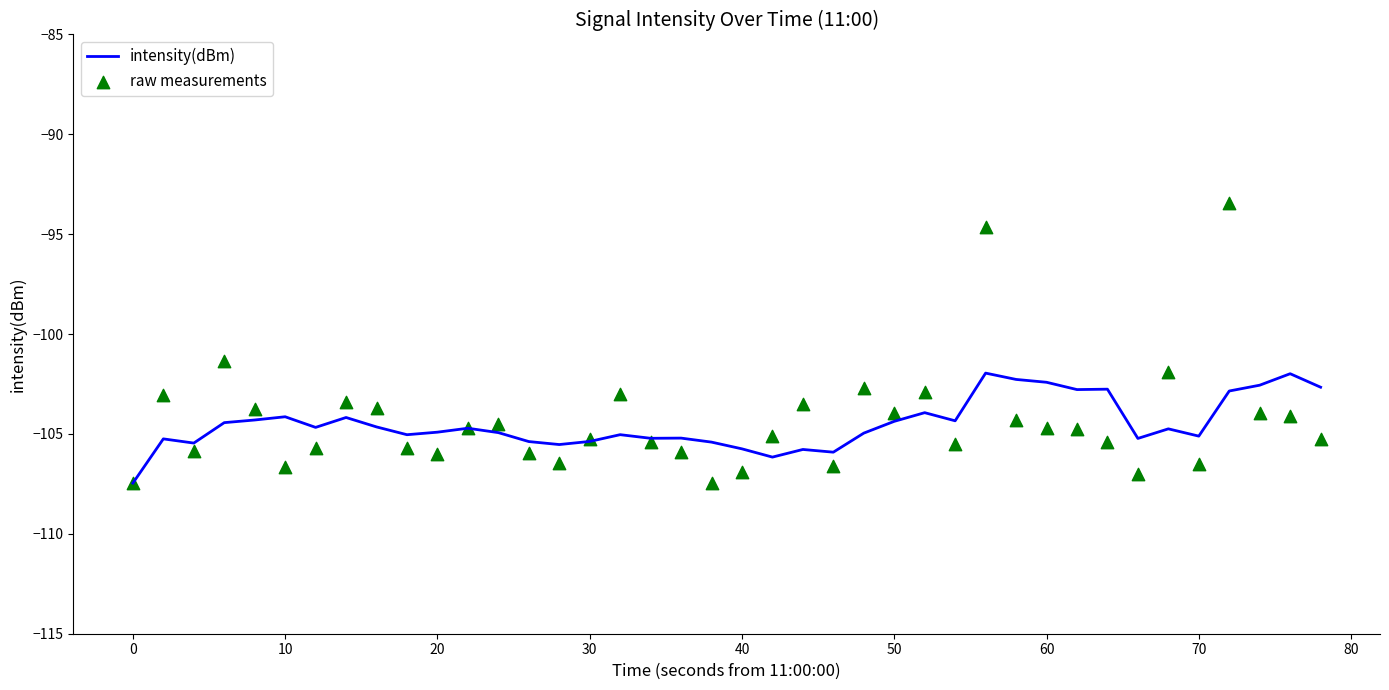

What is the highest value of the intensity(dBm) series?

-102.0